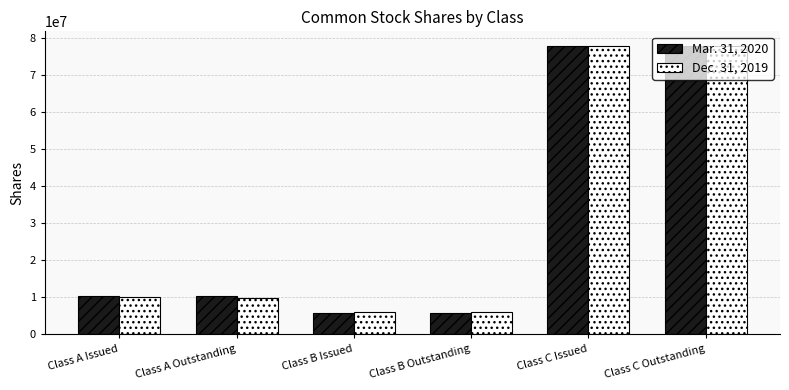

What is the sum of the Mar. 31, 2020 values at Class B Outstanding and Class A Outstanding?

16162000